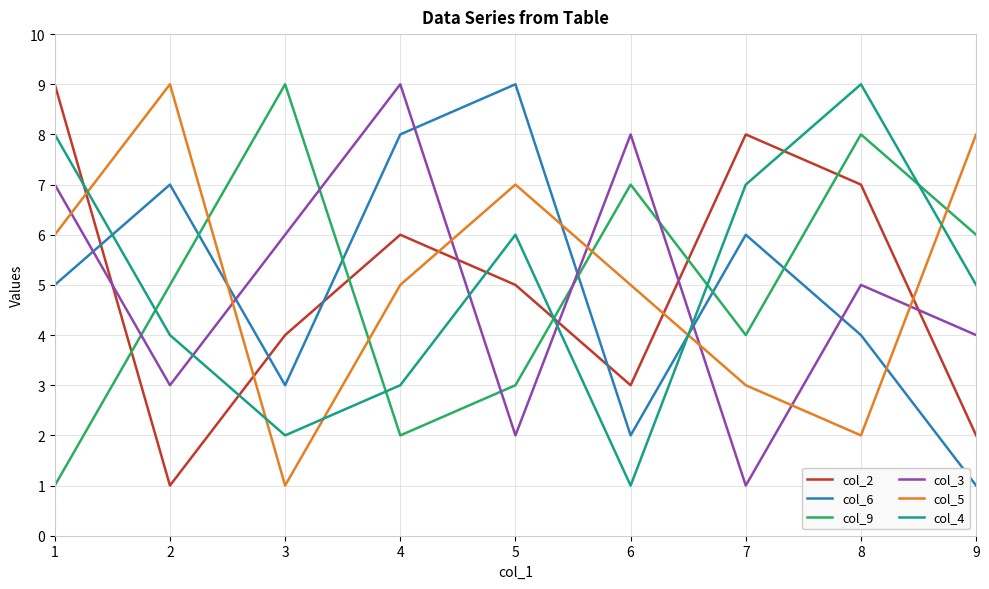

Where do col_4 and col_6 first cross each other?

1 and 2